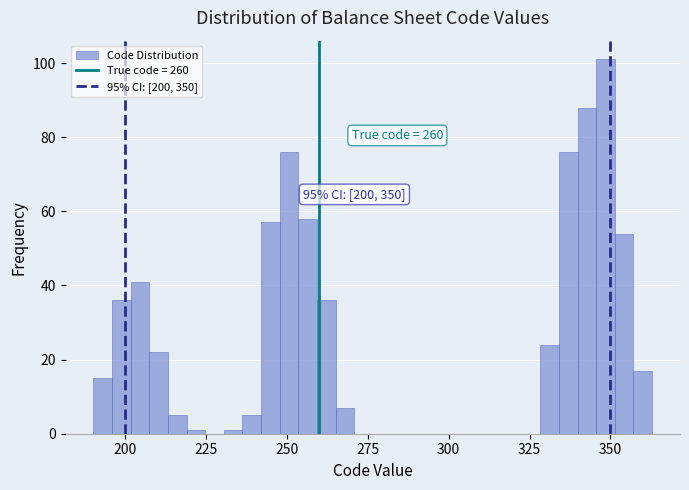

Read against the x-axis, roughly where is the centre of the tallest bar?

350